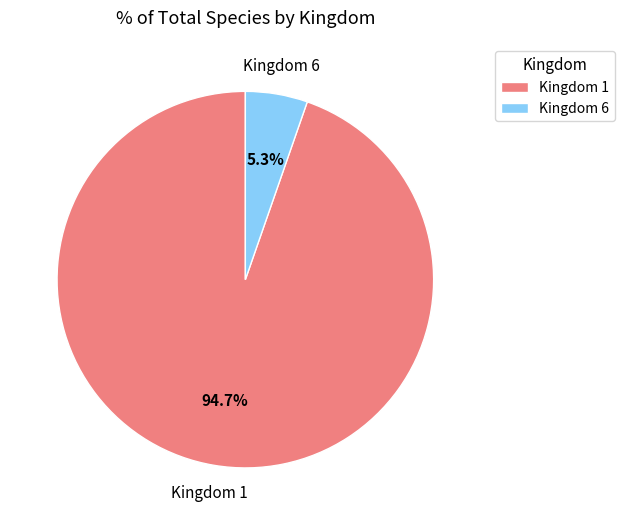

What is the smallest slice in the pie chart?

Kingdom 6